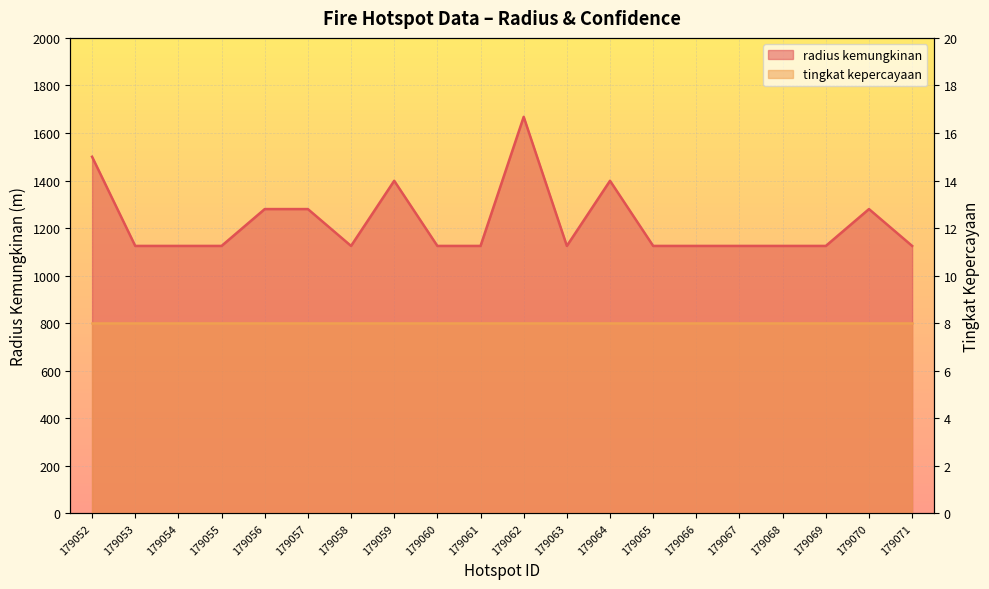

Reading right to left, transcribe all the data shown in this chart.

179071=1125	179070=1280	179069=1125	179068=1125	179067=1125	179066=1125	179065=1125	179064=1399	179063=1125	179062=1668	179061=1125	179060=1125	179059=1399	179058=1125	179057=1280	179056=1280	179055=1125	179054=1125	179053=1125	179052=1500